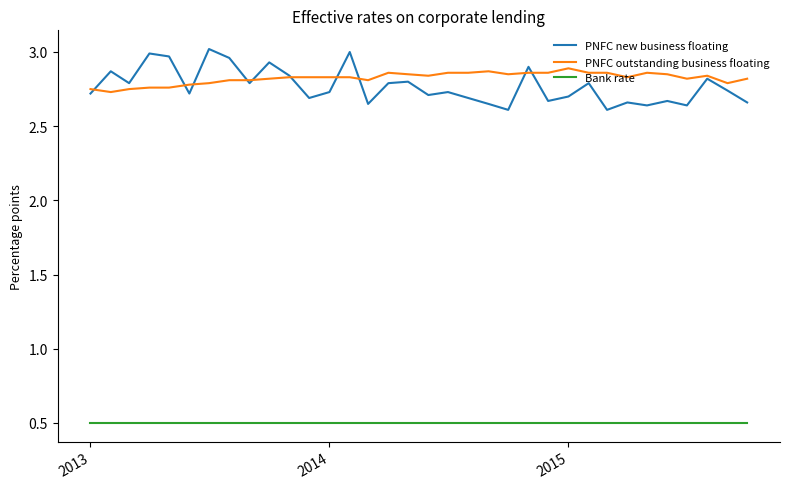

Which series has the widest spread of values?

PNFC new business floating